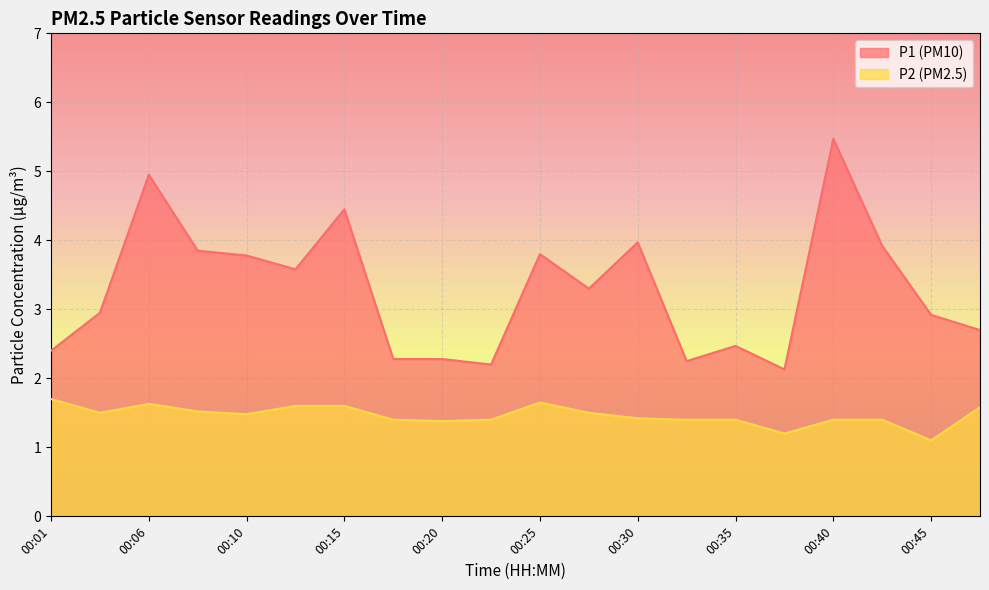

At how many categories does at least one series exceed 1?

20